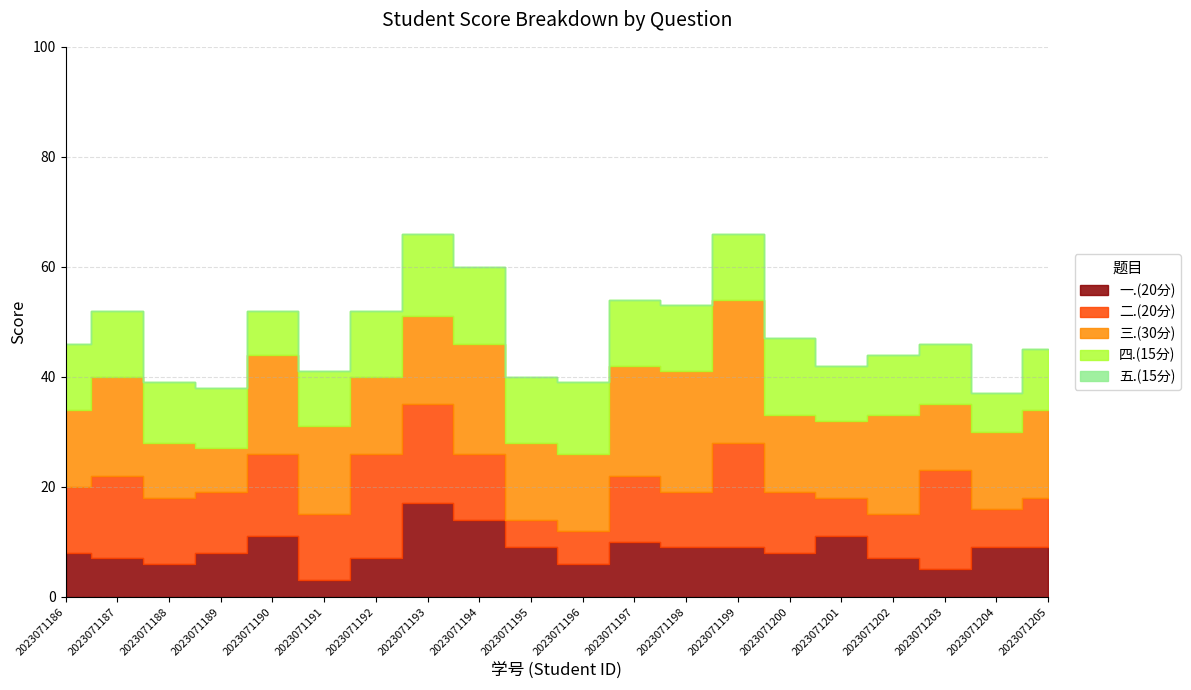

Which series has the largest range (max minus min)?

三.(30分)